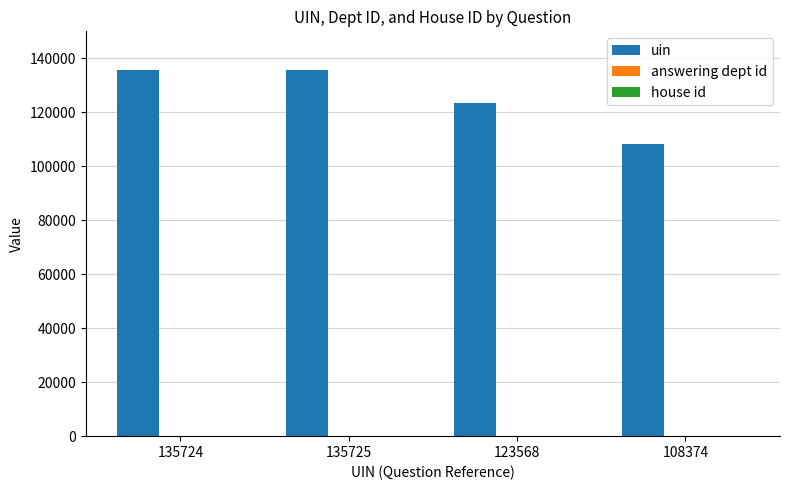

True or false: uin has a value of 135724 at 135724.

True